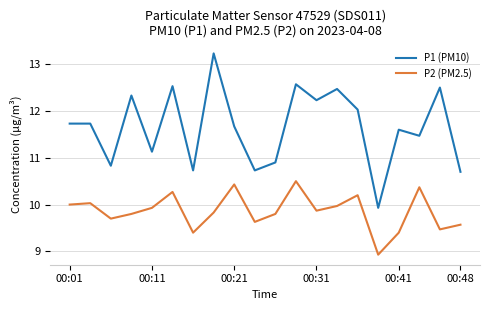

What is the difference between the second highest and second lowest values in the P2 (PM2.5) series?

1.0